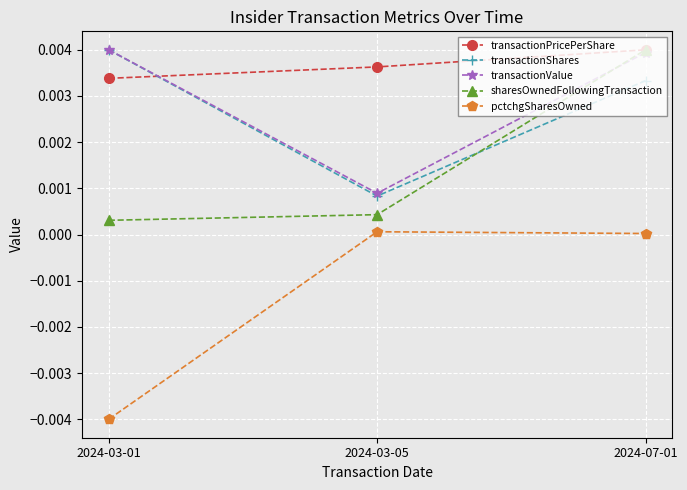

Which category has the lowest value across all series?

2024-03-01